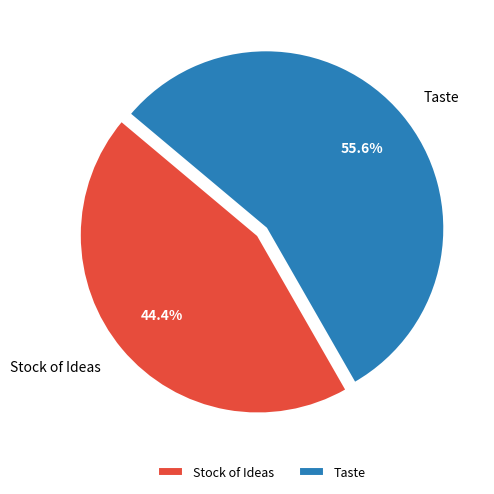

What is the majority slice?

Taste